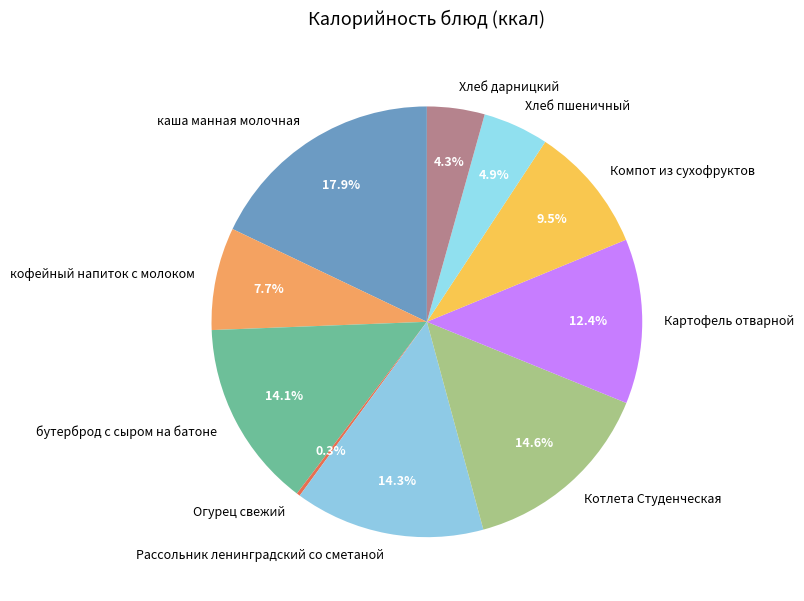

What portion of the pie excludes Котлета Студенческая?

85.4%